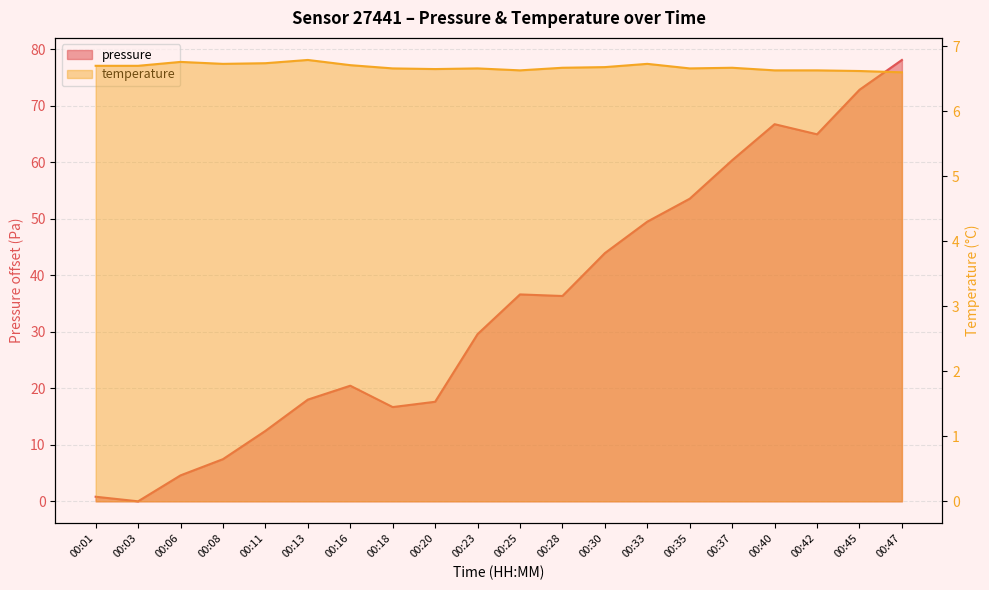

Which category has the highest value in the temperature series?

00:13